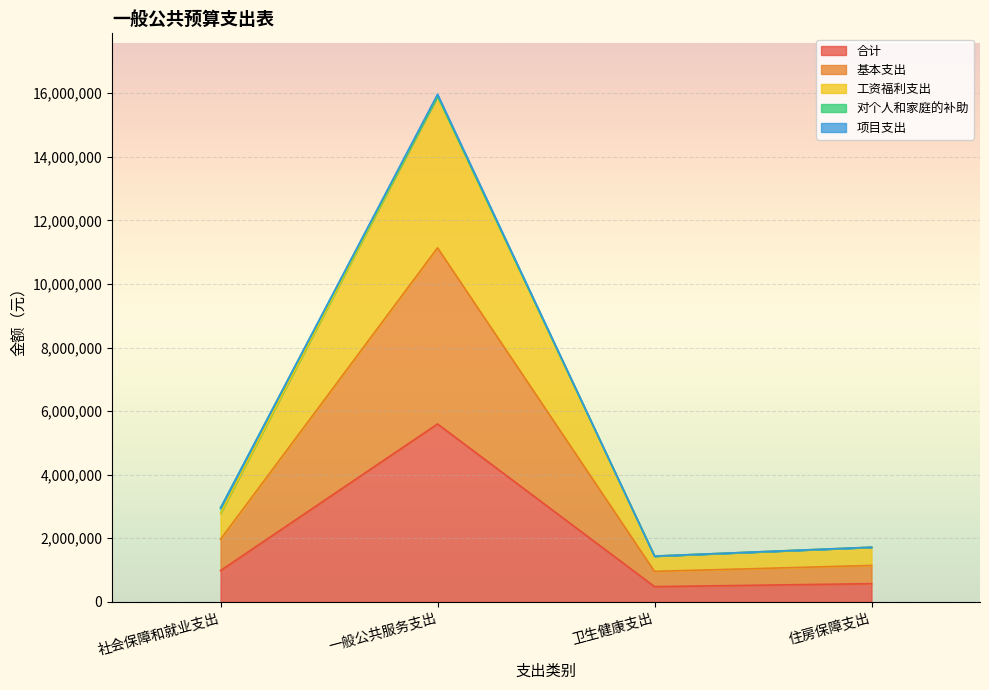

What is the minimum value for 合计?

479722.2